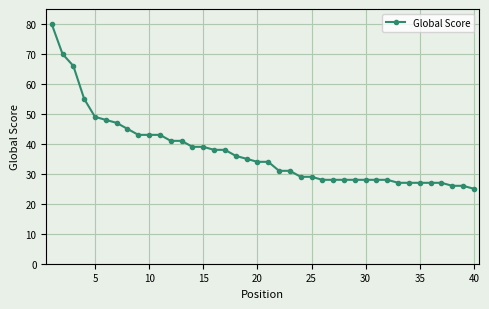

What is the difference between the second highest and second lowest values?

44